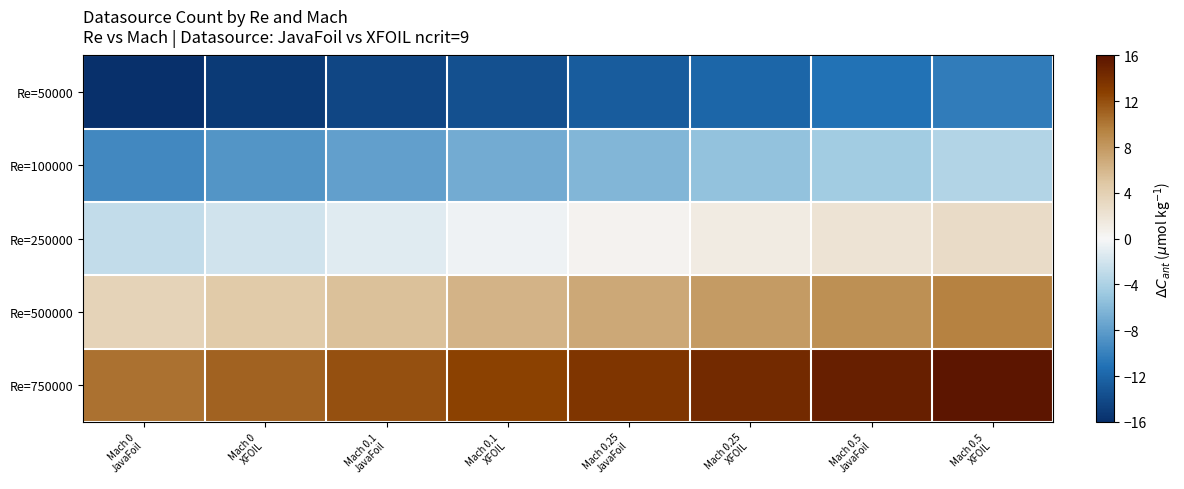

At which category does the chart reach its minimum across all series?

Mach 0
JavaFoil